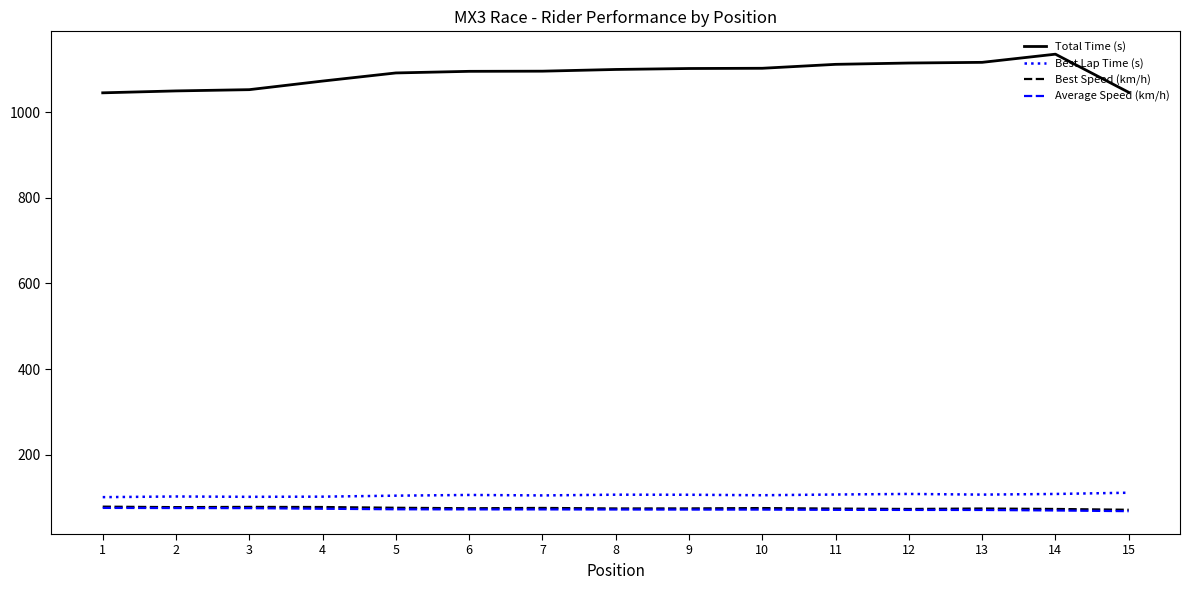

The value of Total Time (s) at 3 is 642.3. True or false?

False